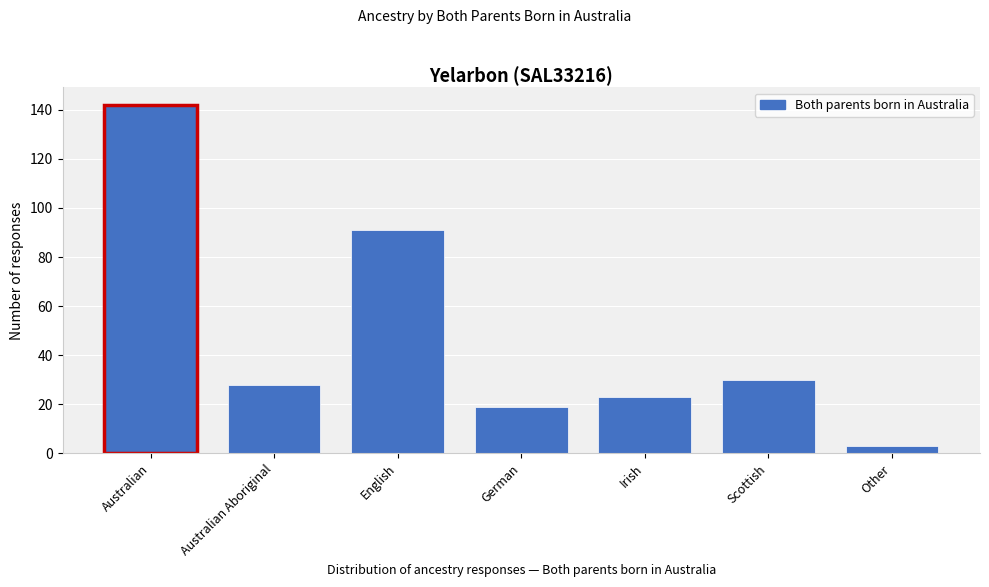

Reading right to left, transcribe all the data shown in this chart.

Other=3	Scottish=30	Irish=23	German=19	English=91	Australian Aboriginal=28	Australian=142